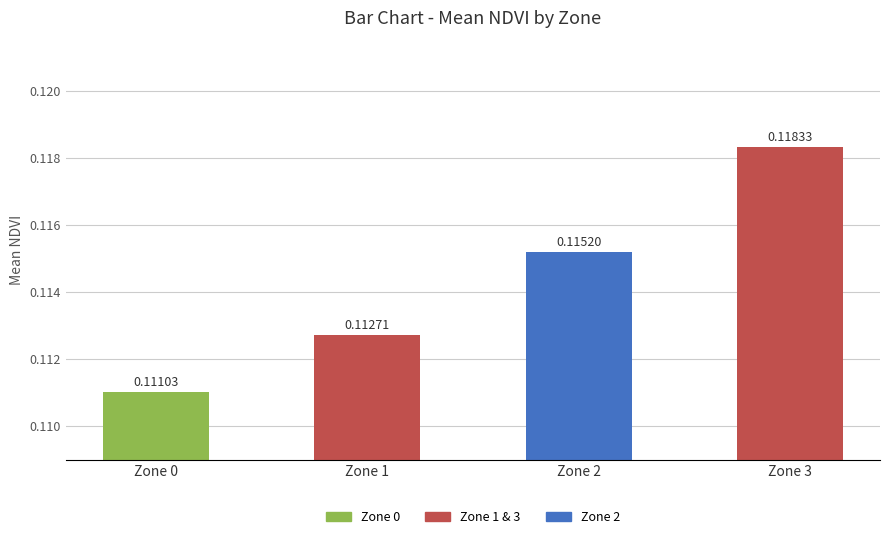

Rank the categories by value from highest to lowest.

Zone 3, Zone 2, Zone 1, Zone 0